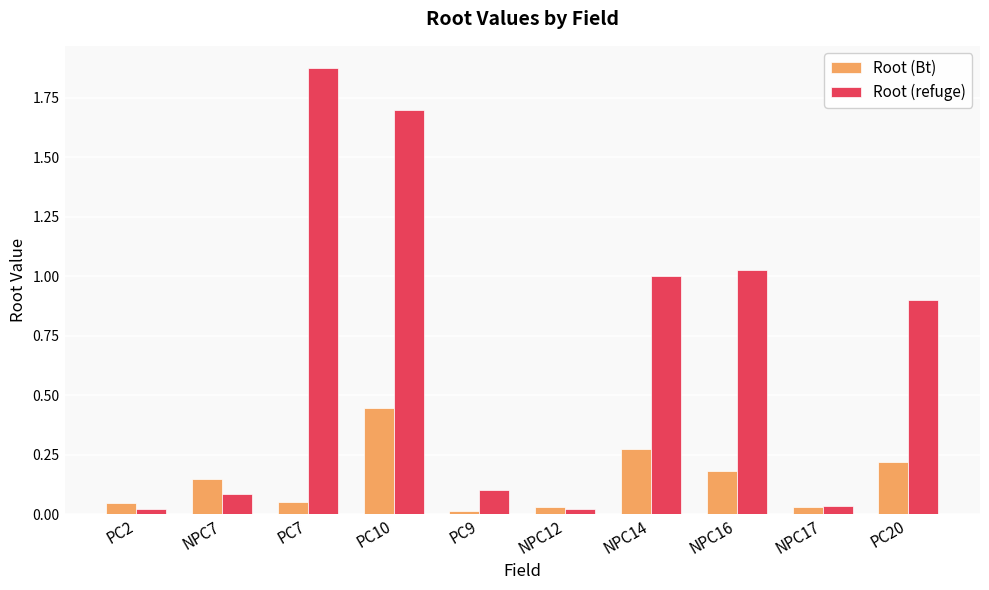

True or false: Root (Bt) has a value of 0.0 at PC2.

True